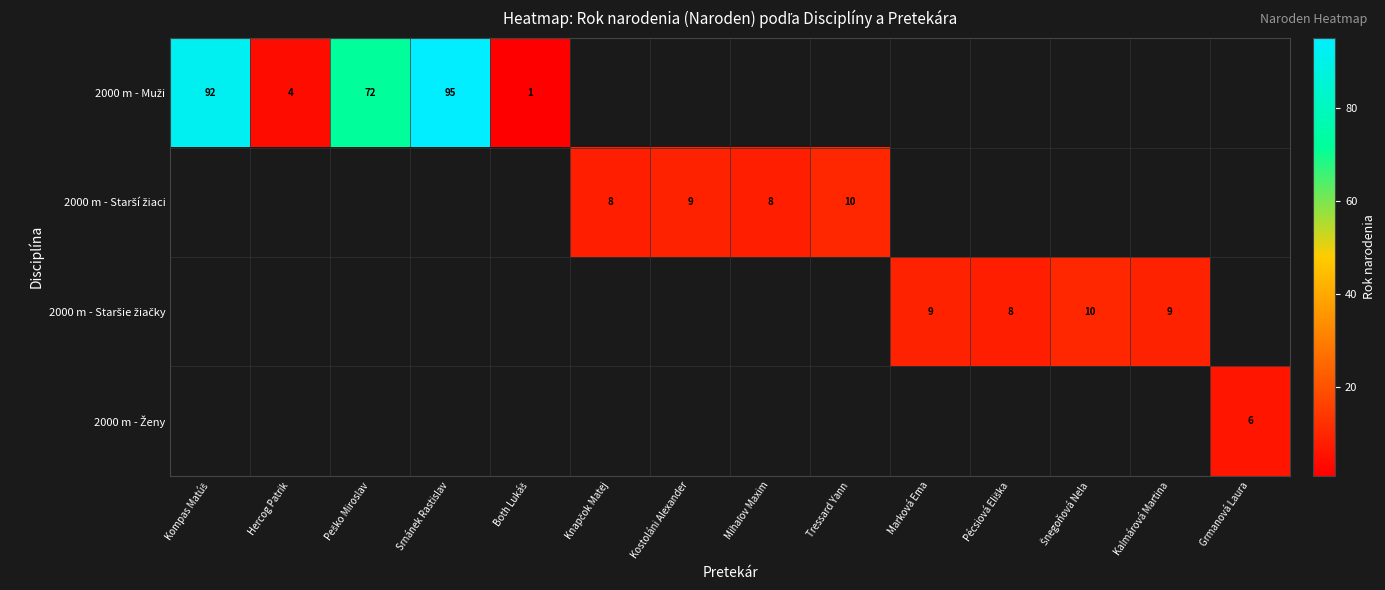

List the series in order of their peak value, highest first.

2000 m - Muži, 2000 m - Starší žiaci, 2000 m - Staršie žiačky, 2000 m - Ženy